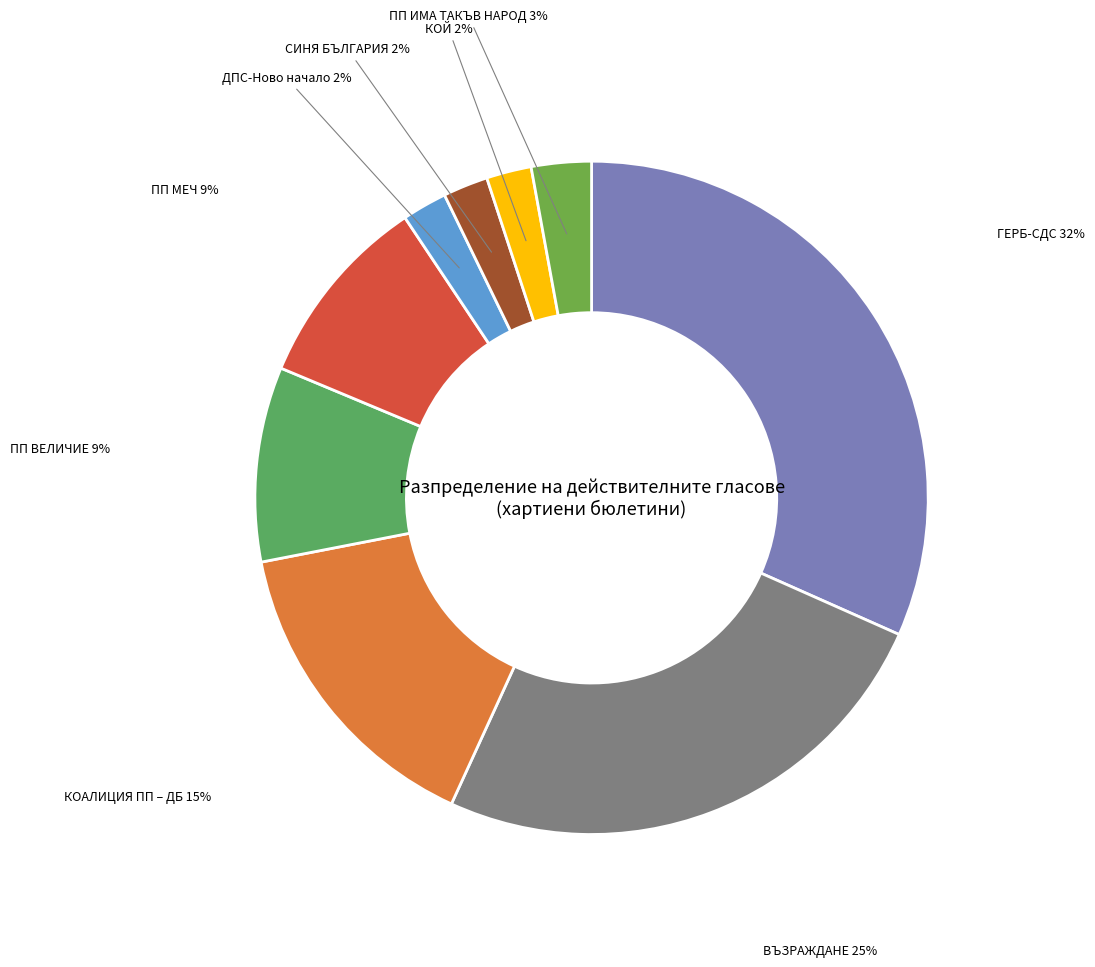

What percentage is the КОАЛИЦИЯ ПП – ДБ slice, to the nearest percent?

15%